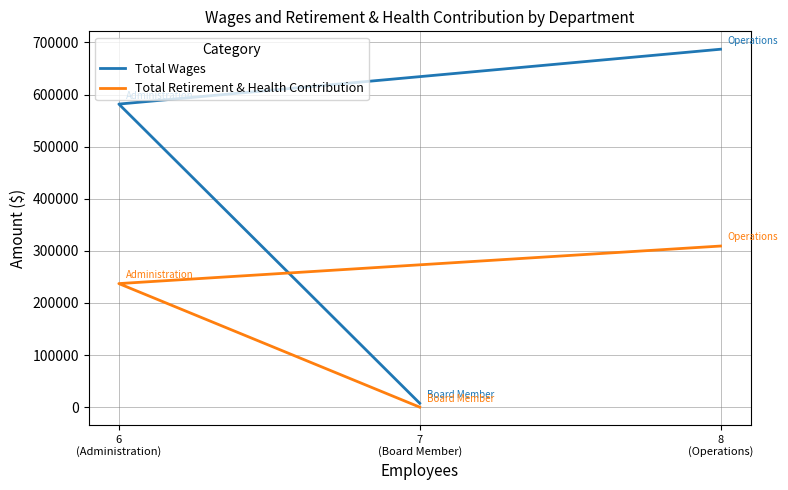

Which label corresponds to the largest value in the chart?

8
(Operations)